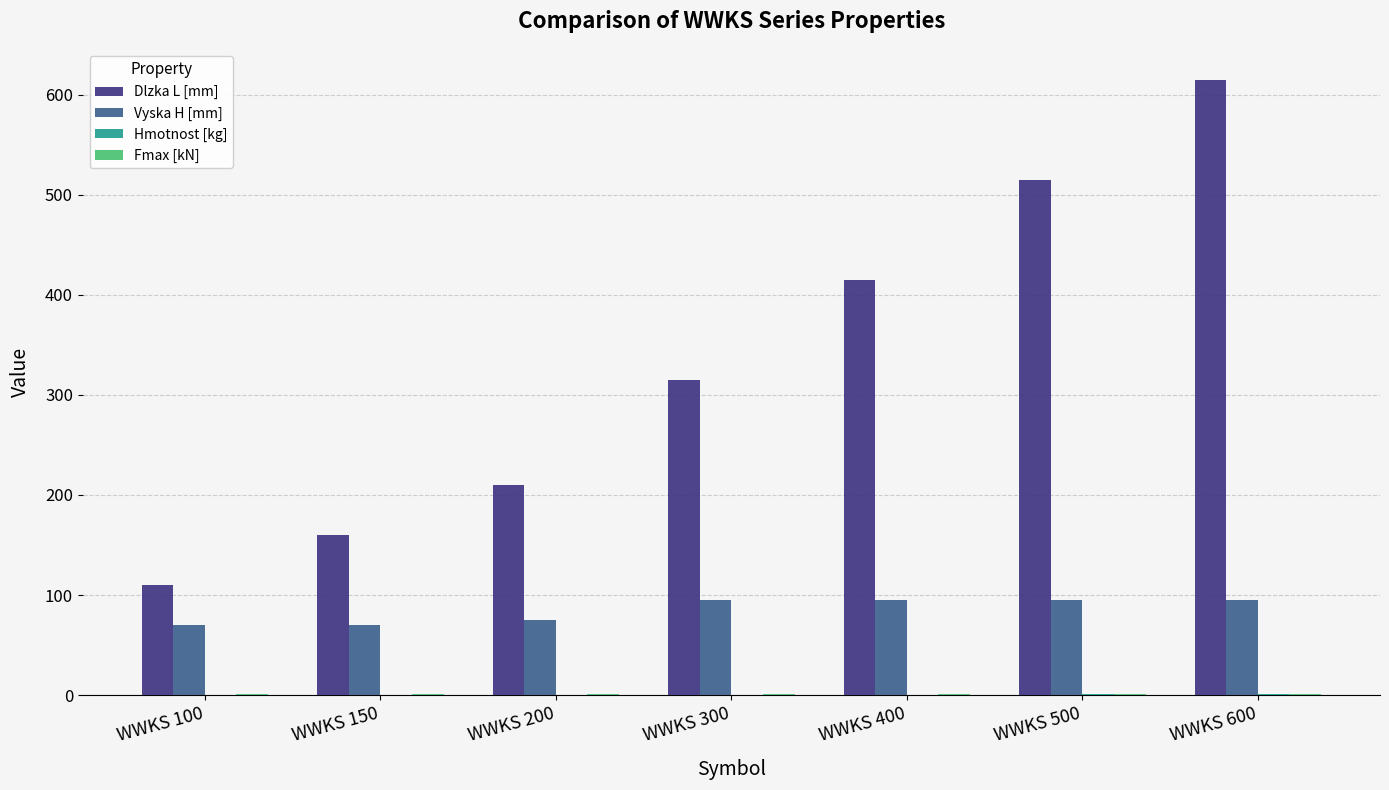

Which series changed the most between WWKS 200 and WWKS 600?

Dlzka L [mm]